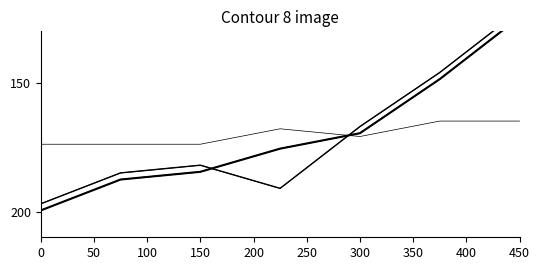

True or false: round_relative_score has more than 0 points higher than both neighbors.

False